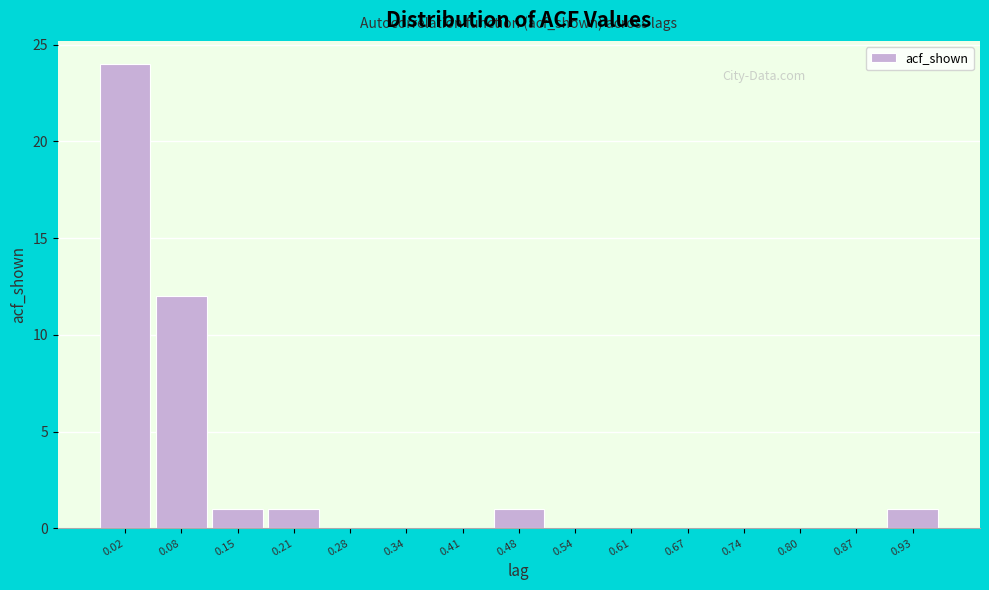

Reading right to left, what are all the values shown in this chart?

0.93=1	0.87=0	0.80=0	0.74=0	0.67=0	0.61=0	0.54=0	0.48=1	0.41=0	0.34=0	0.28=0	0.21=1	0.15=1	0.08=12	0.02=24